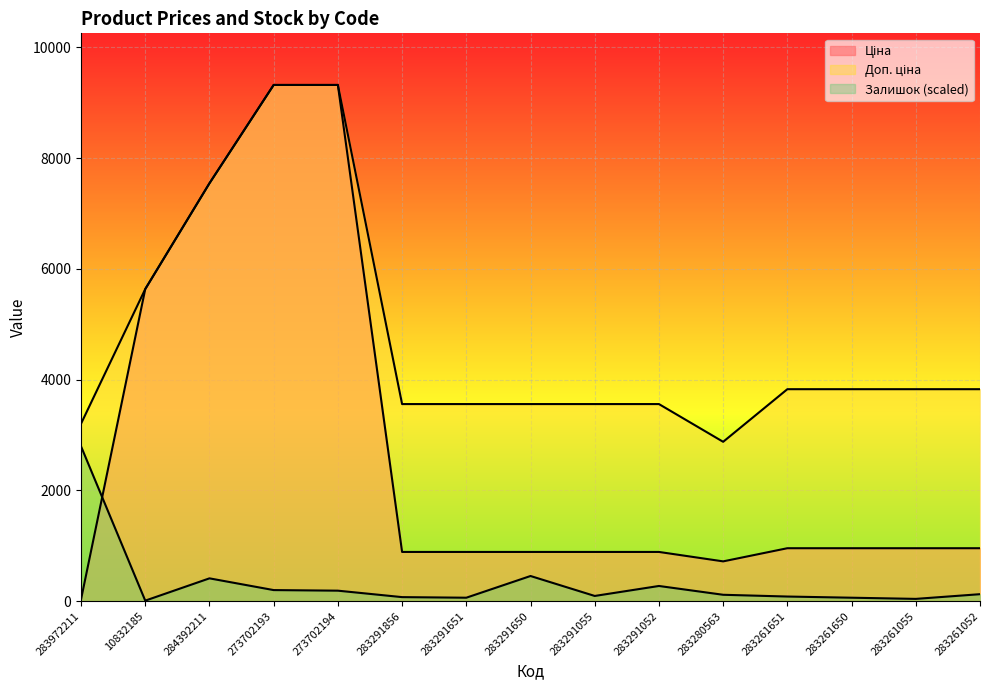

Is it true that Доп. ціна equals 5195.5 at 284392211?

False